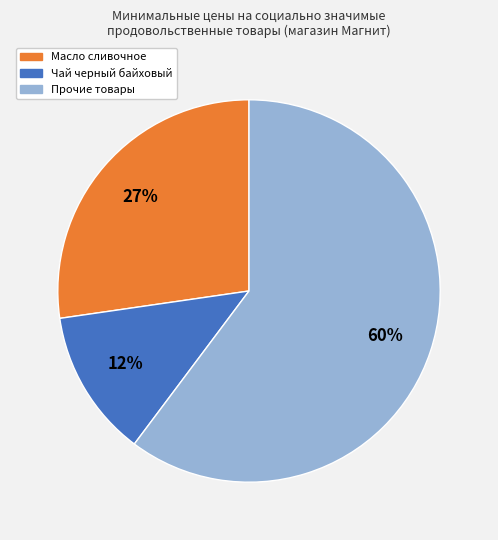

Is there any slice that represents more than half of the pie?

Yes